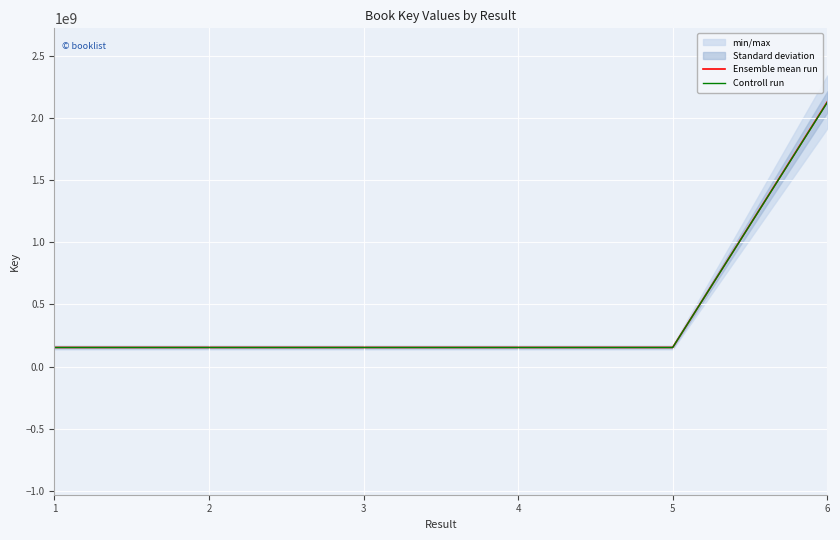

True or false: Ensemble mean run and Controll run intersect in this chart.

False